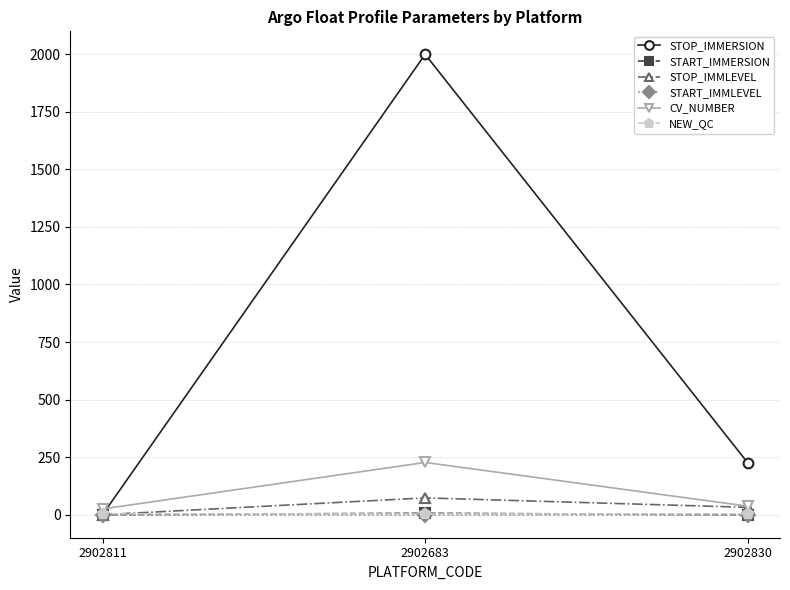

Between 2902811 and 2902830, which series saw the biggest shift?

STOP_IMMERSION